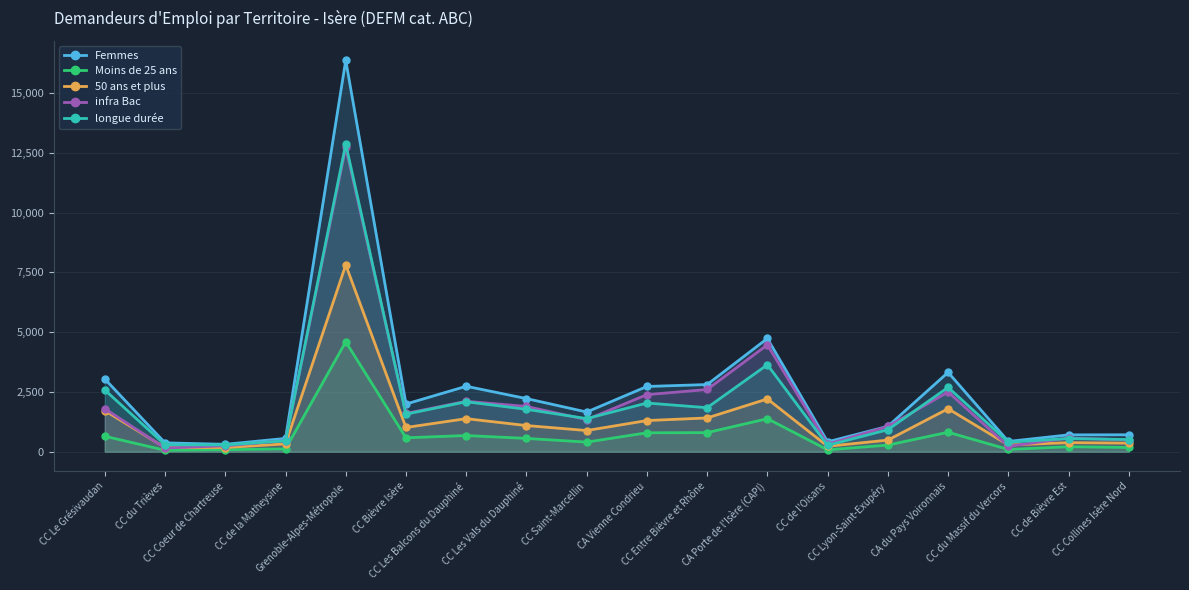

True or false: 50 ans et plus and longue durée intersect in this chart.

False